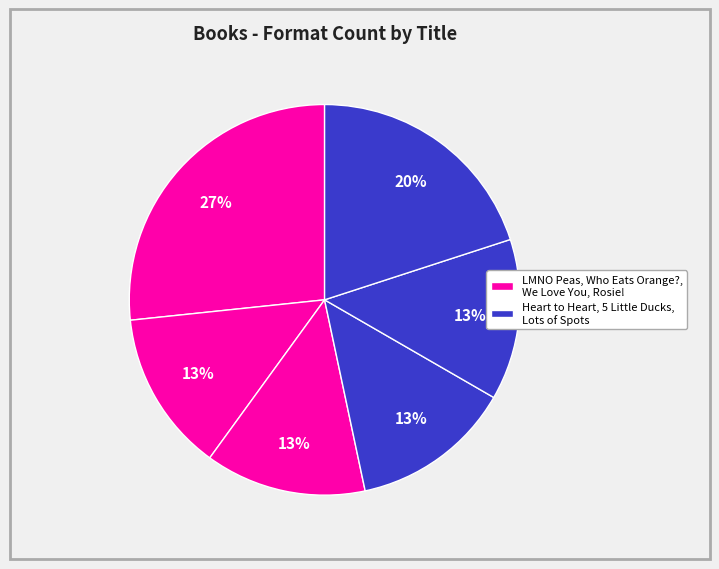

How many segments does this pie chart have?

6